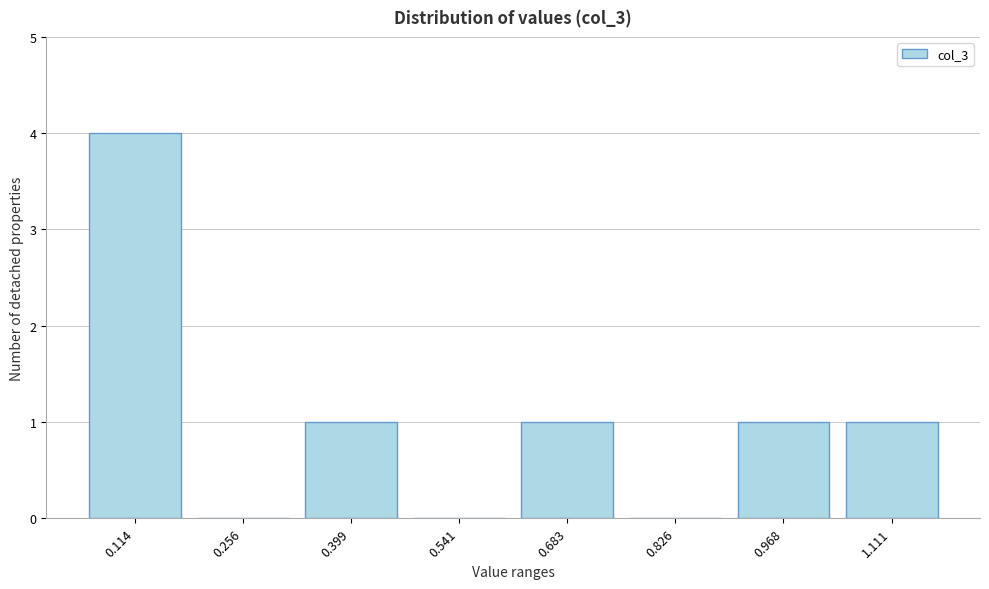

Reading left to right, transcribe all the data shown in this chart.

0.114=4	0.256=0	0.399=1	0.541=0	0.683=1	0.826=0	0.968=1	1.111=1